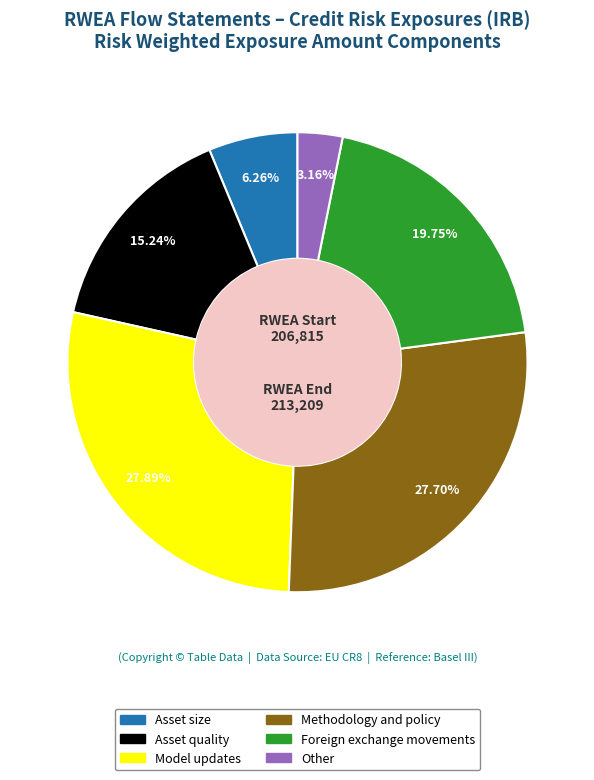

Is it true that Asset size is 6% of the pie?

True